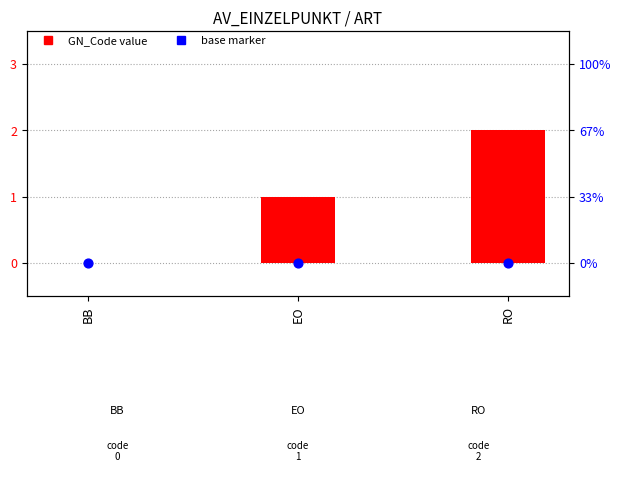

Which series contains the lowest Y value?

GN_Code